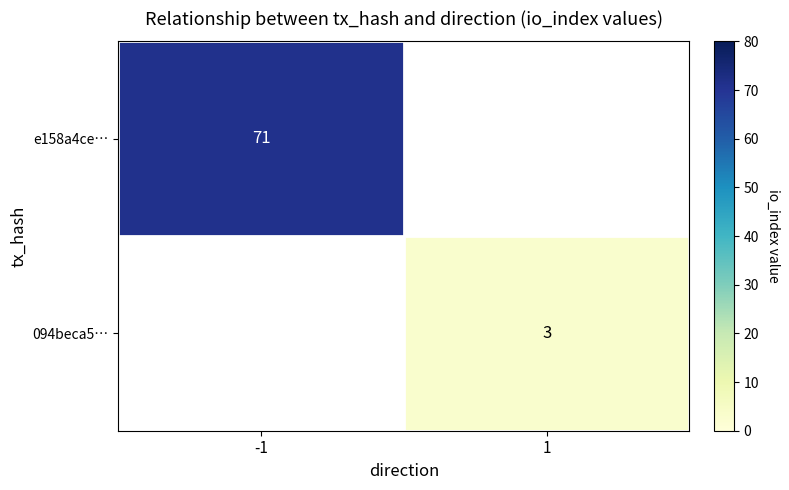

Is the value of 094beca5… at 1 greater than the value of e158a4ce… at -1?

No